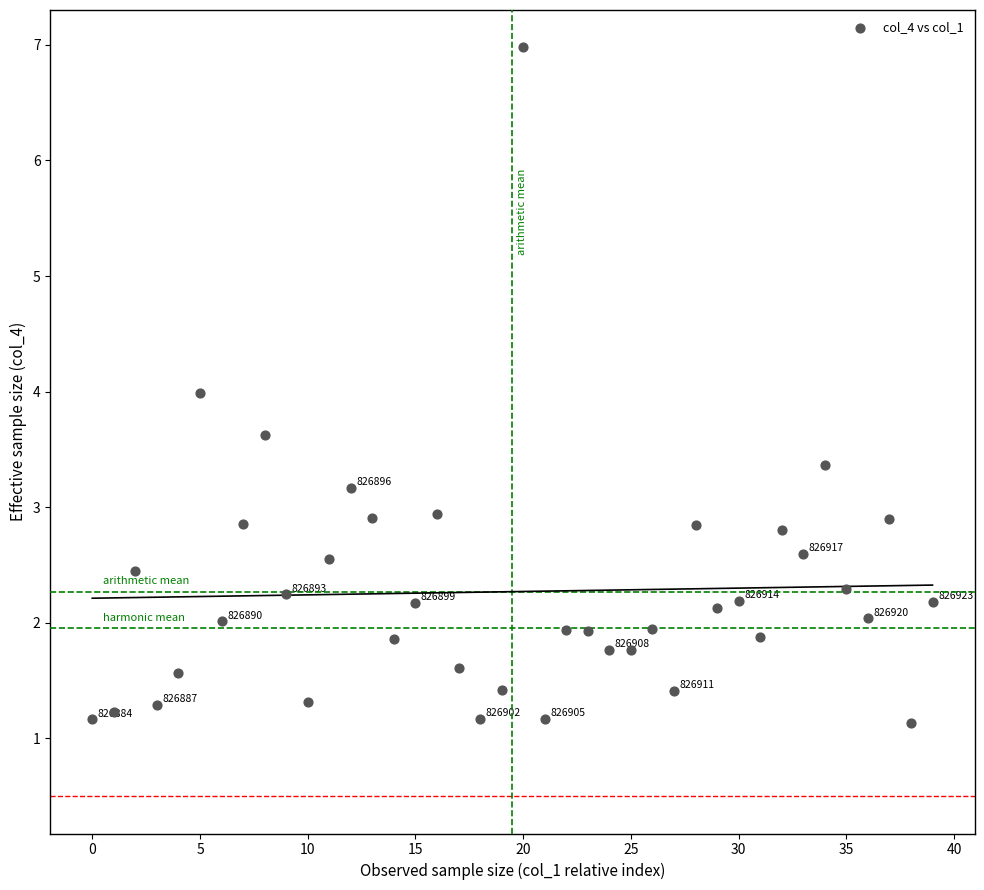

What is the range of Y values (max minus min)?

5.8